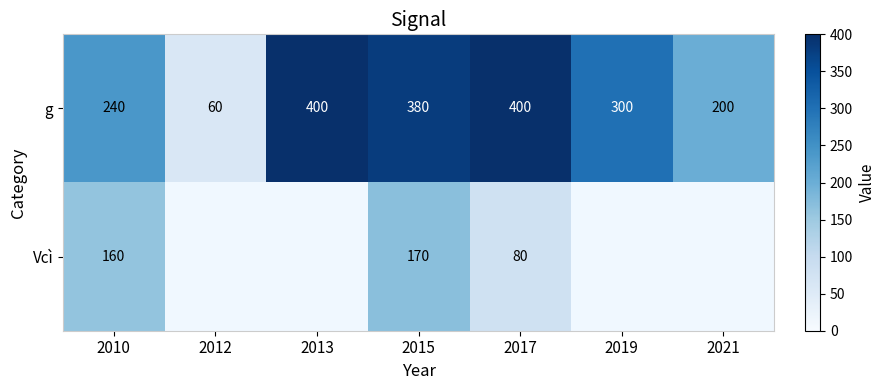

What is the spread (max minus min) of values at 2010?

80